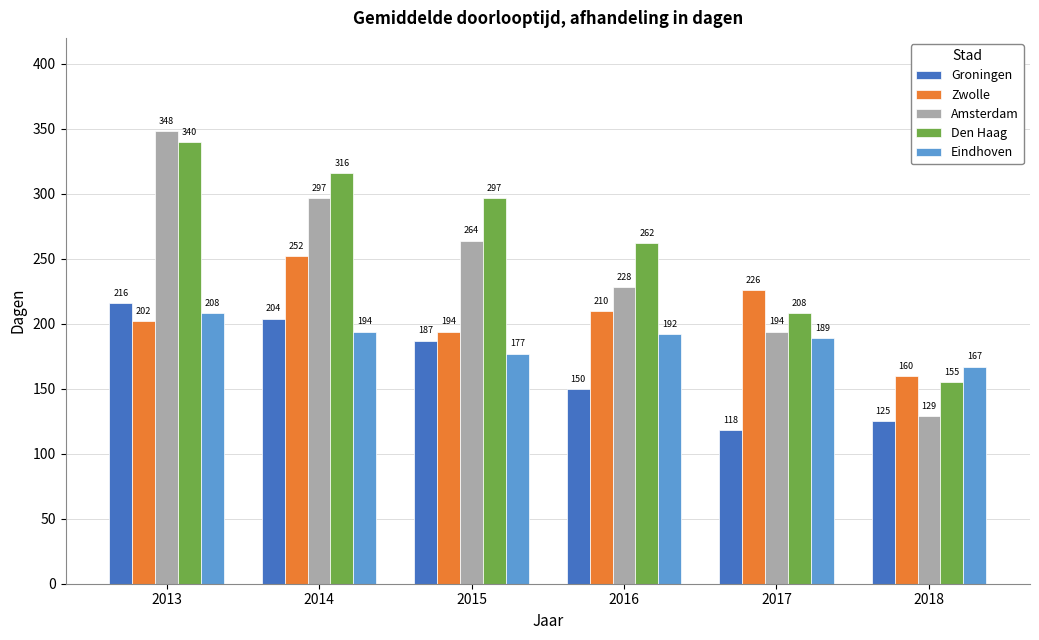

How many data points in Amsterdam are less than 264?

3